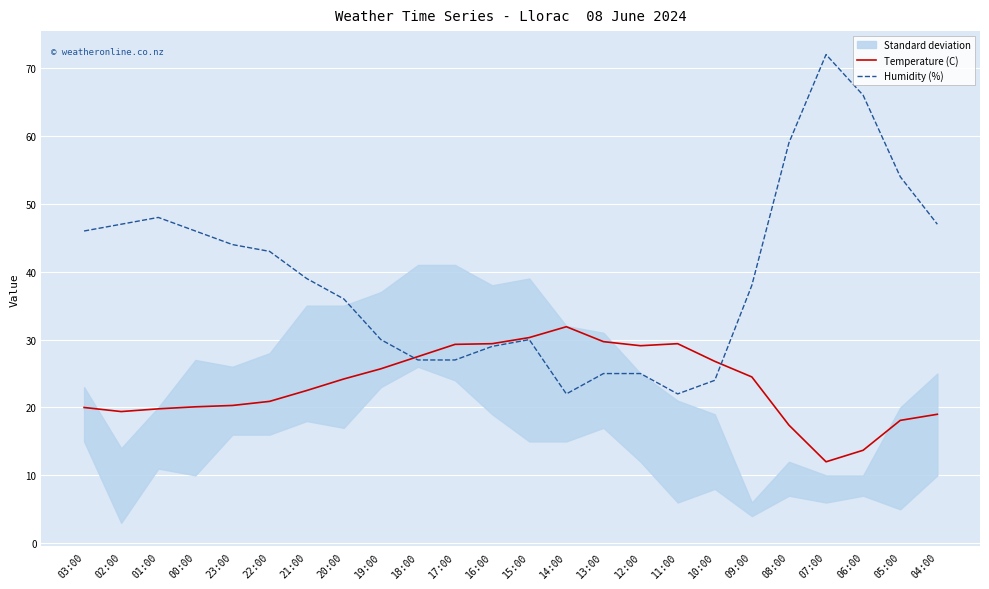

True or false: Temperature (C) has more than 0 points higher than both neighbors.

True